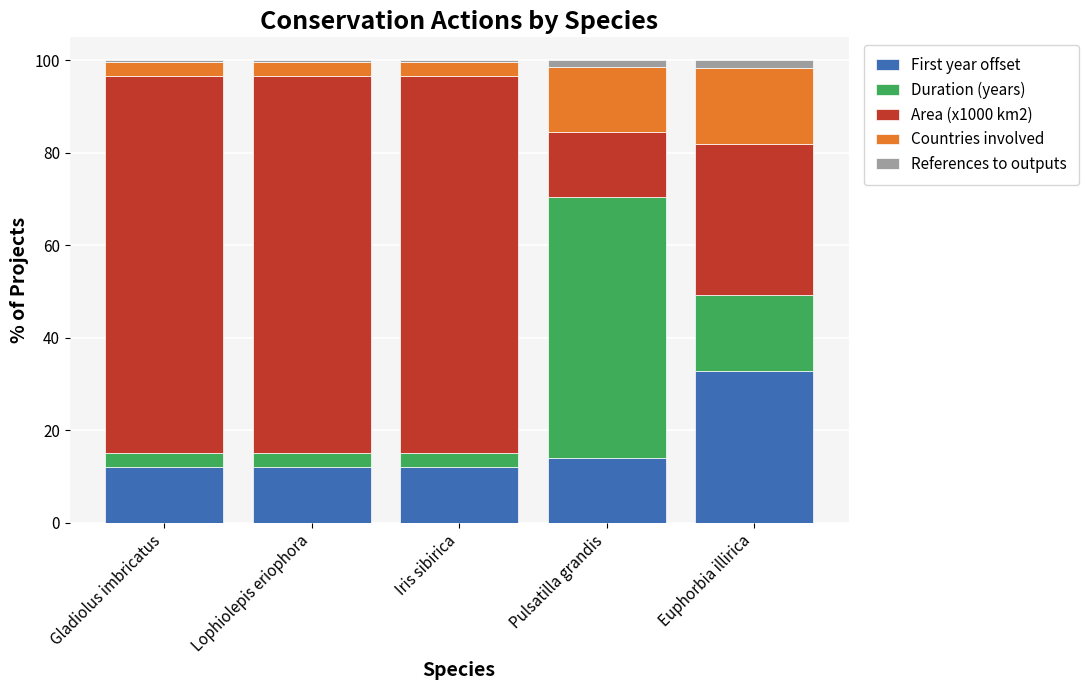

What is the maximum value for First year offset?

32.8